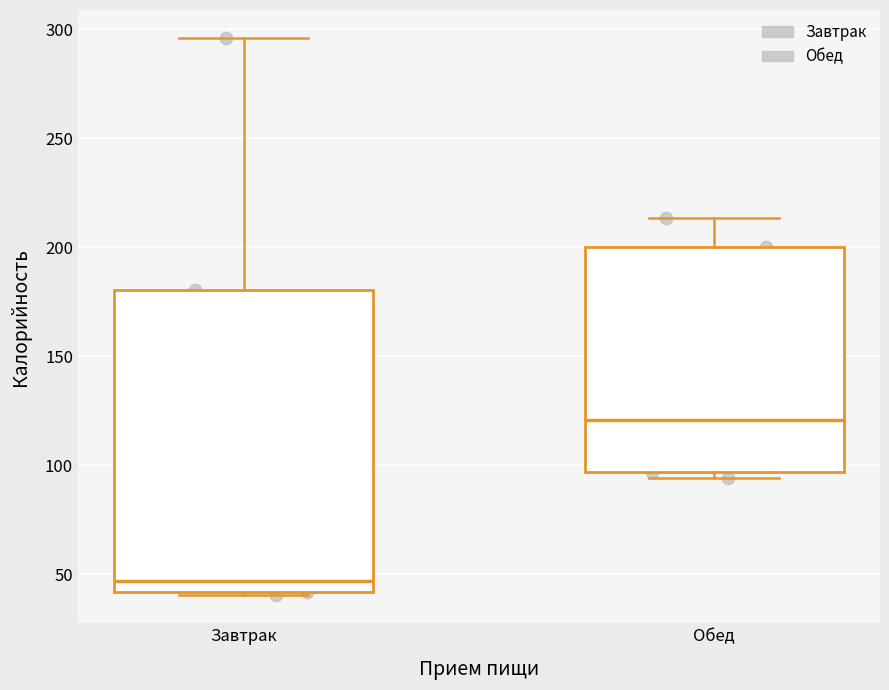

Reading left to right, read every box against the y-axis: the position of its median line, the range the box covers, and the ends of its whiskers. The values are not printed on the chart, so give them approximately, as read against the axis.

Завтрак: median 45, box 40 to 180, whiskers 40 to 295
Обед: median 120, box 95 to 200, whiskers 95 (just below the box's lower edge) to 215